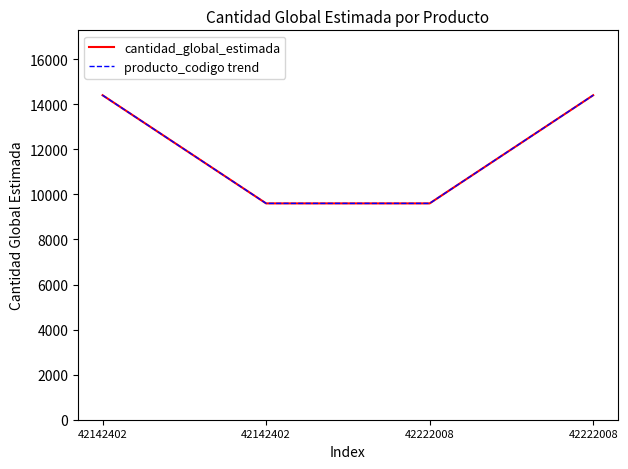

How many lines are shown in the chart?

2